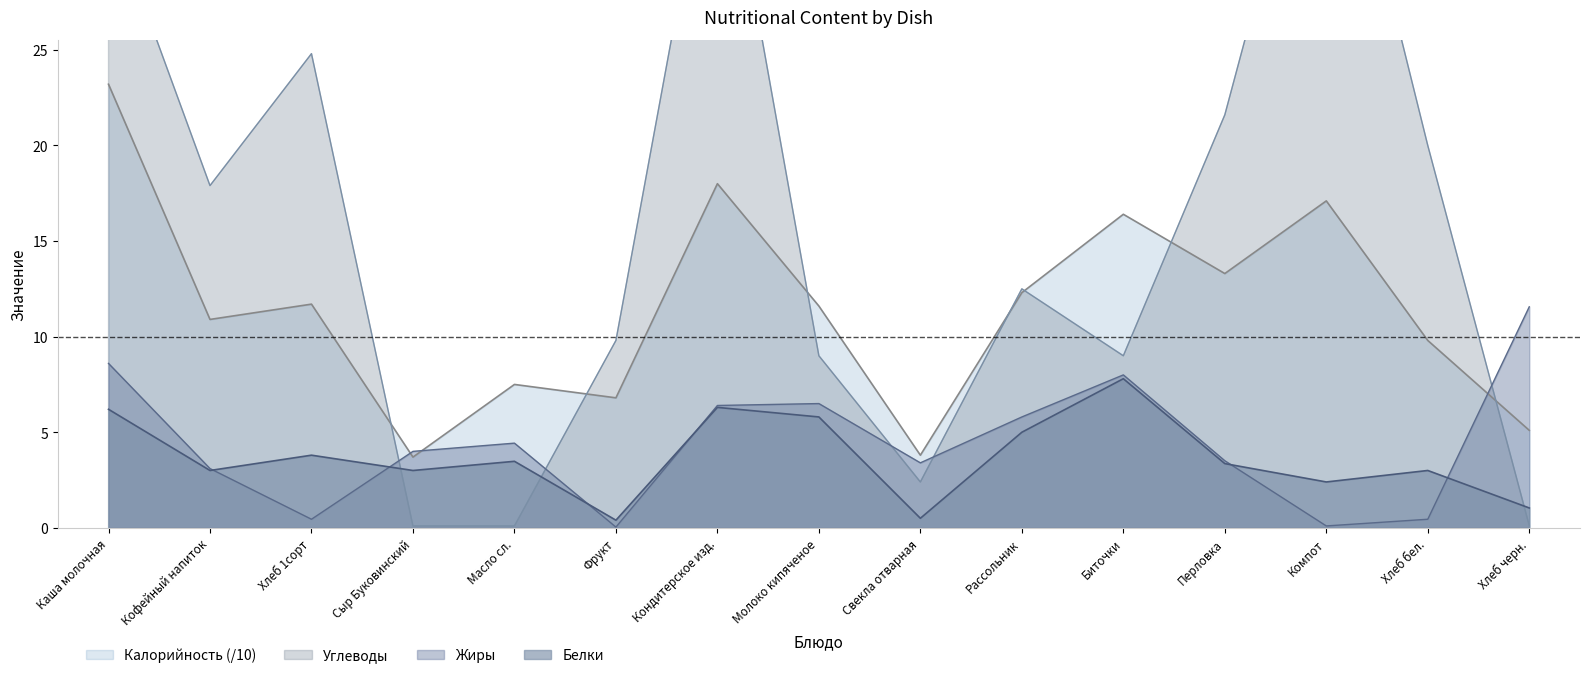

How many lines are shown in the chart?

4